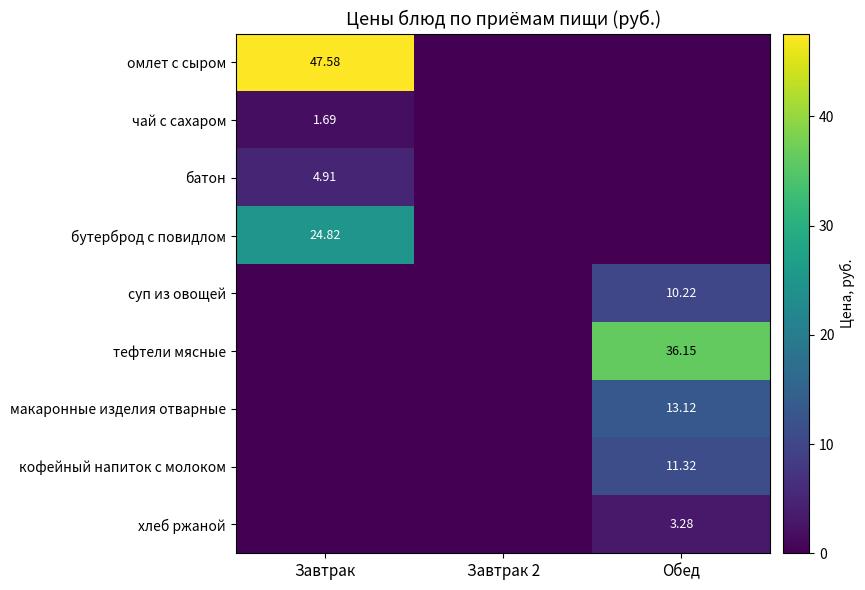

How many data points does each series have?

3